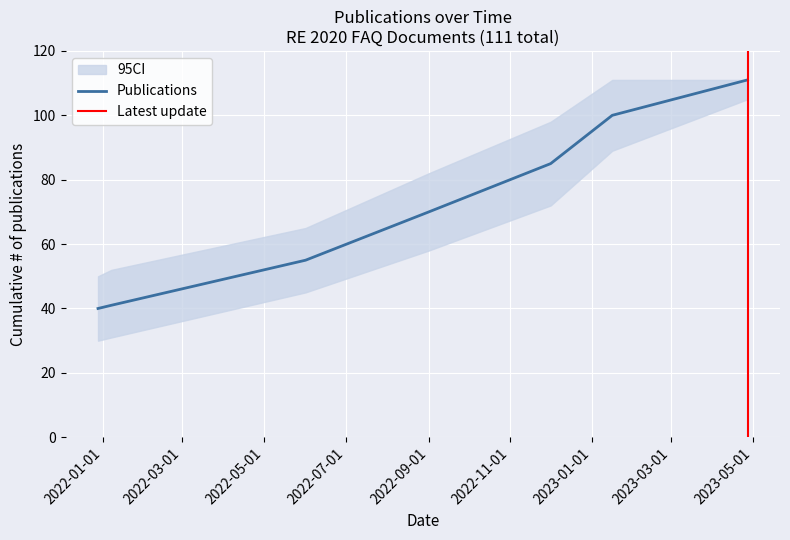

How many lines are shown in the chart?

3